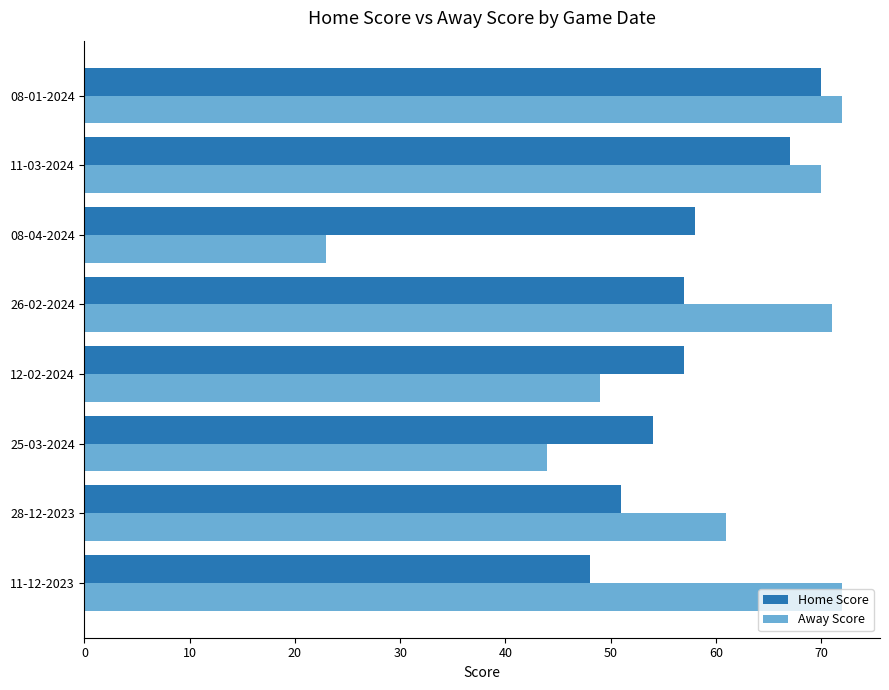

What is the difference between the maximum and second lowest values in the Away Score series?

28